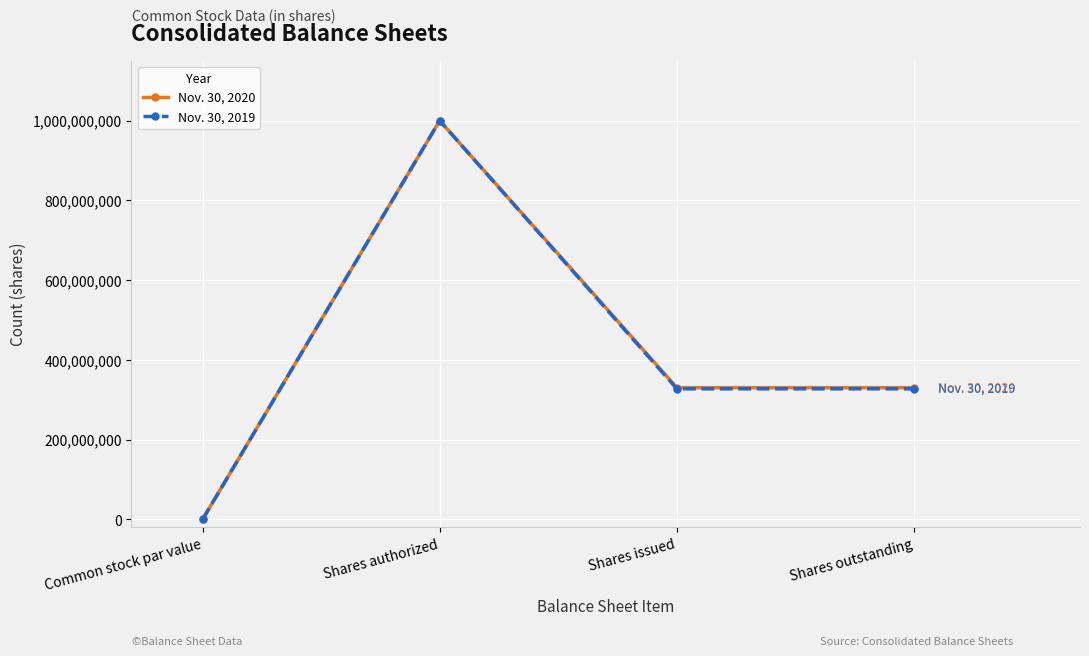

Rank the series by their average value, from highest to lowest.

Nov. 30, 2020, Nov. 30, 2019